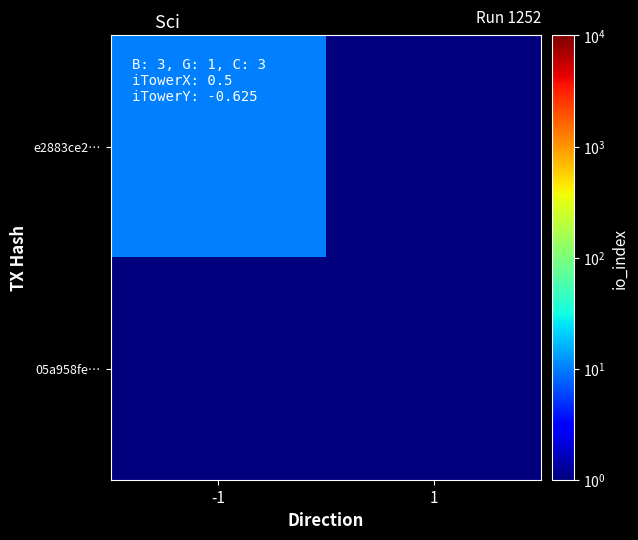

At which category is the sum across all series the highest?

-1